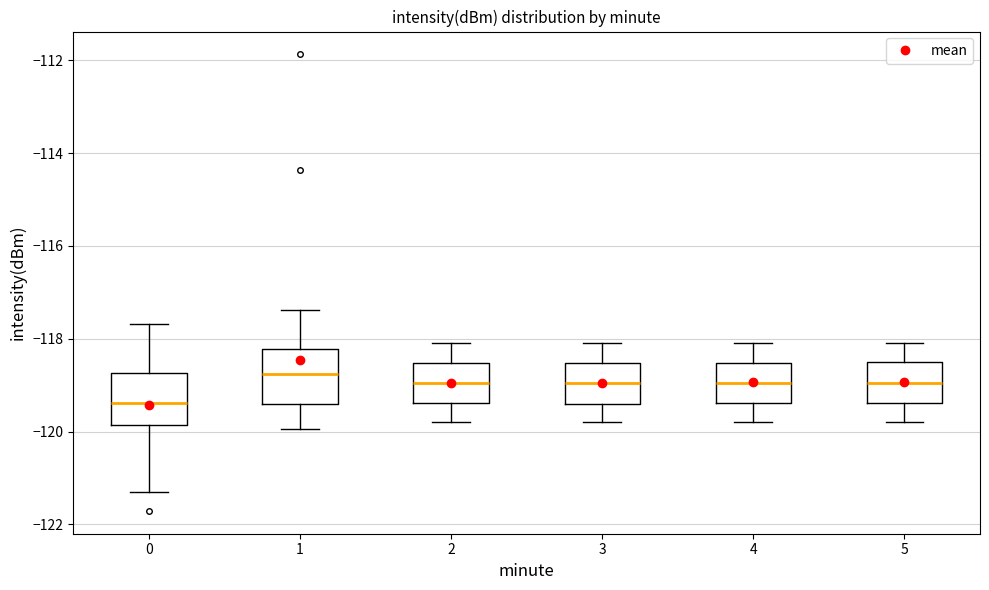

Reading left to right, read every box against the y-axis: the position of its median line, the range the box covers, and the ends of its whiskers. The values are not printed on the chart, so give them approximately, as read against the axis.

0: median -119.4, box -119.8 to -118.8, whiskers -121.2 to -117.6
1: median -118.8, box -119.4 to -118.2, whiskers -120.0 to -117.4
2: median -119.0, box -119.4 to -118.6, whiskers -119.8 to -118.0
3: median -119.0, box -119.4 to -118.6, whiskers -119.8 to -118.0
4: median -119.0, box -119.4 to -118.6, whiskers -119.8 to -118.0
5: median -119.0, box -119.4 to -118.4, whiskers -119.8 to -118.0